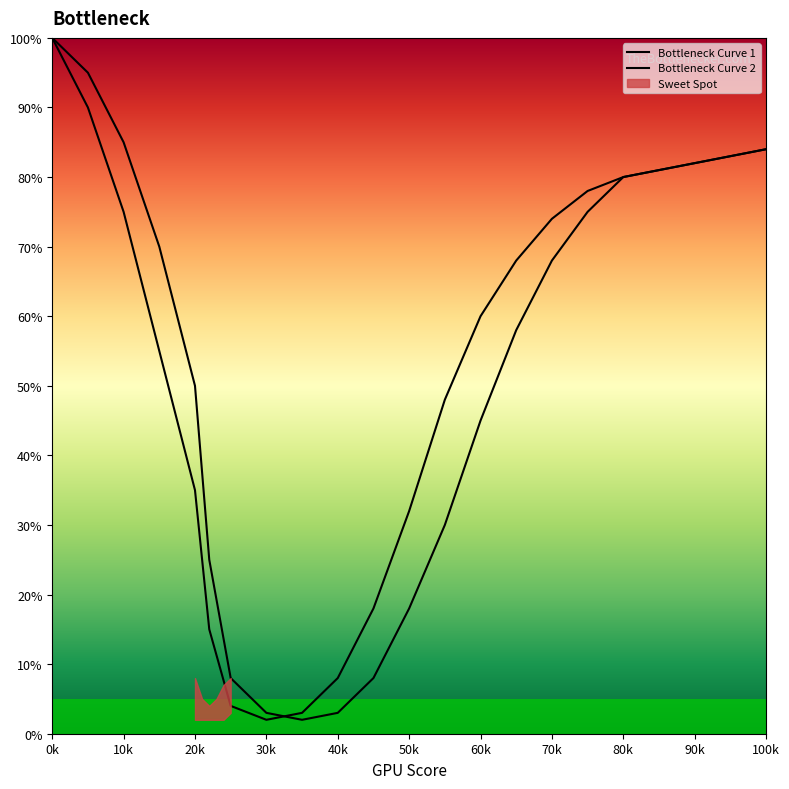

How many data points does each series have?

20